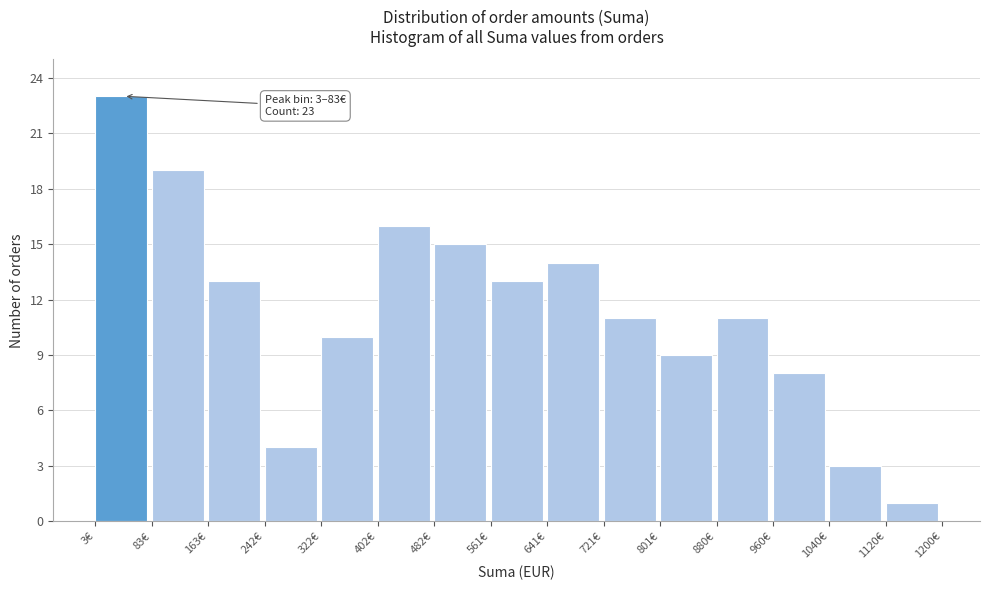

Over which range of the x-axis is the bar tallest?

0 to 80